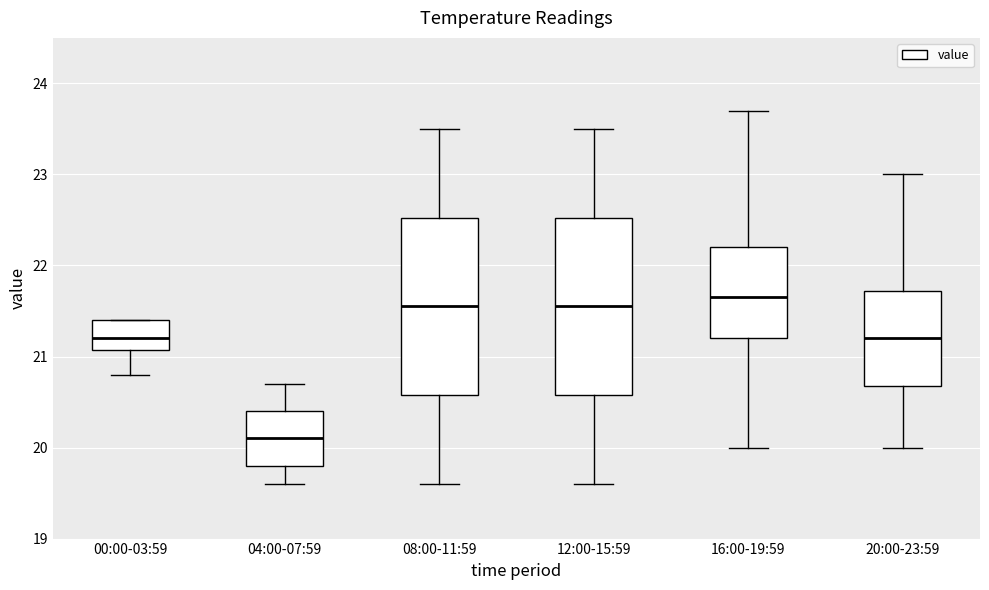

Reading left to right, transcribe this box plot: for each box, give where its median line is, the range the box spans, and where its two whiskers end, as read against the y-axis. The values are not printed on the chart, so give them approximately, as read against the axis.

00:00-03:59: median 21.2, box 21.1 to 21.4, whiskers 20.8 to 21.4
04:00-07:59: median 20.1, box 19.8 to 20.4, whiskers 19.6 to 20.7
08:00-11:59: median 21.6, box 20.6 to 22.5, whiskers 19.6 to 23.5
12:00-15:59: median 21.6, box 20.6 to 22.5, whiskers 19.6 to 23.5
16:00-19:59: median 21.7, box 21.2 to 22.2, whiskers 20.0 to 23.7
20:00-23:59: median 21.2, box 20.7 to 21.7, whiskers 20.0 to 23.0